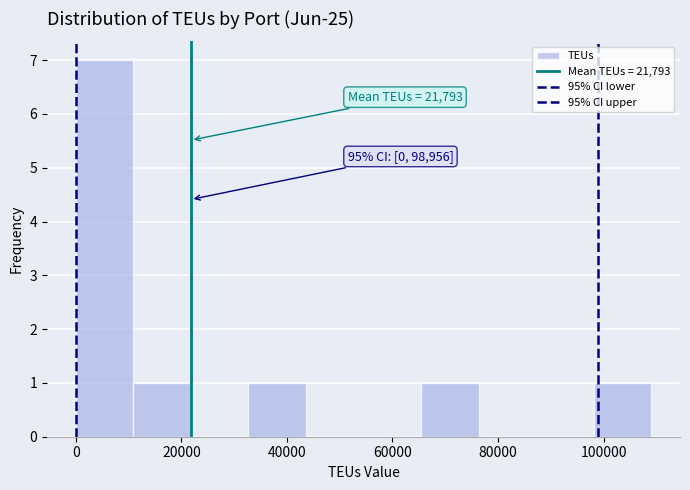

Over which range of the x-axis is the bar tallest?

0 to 10000